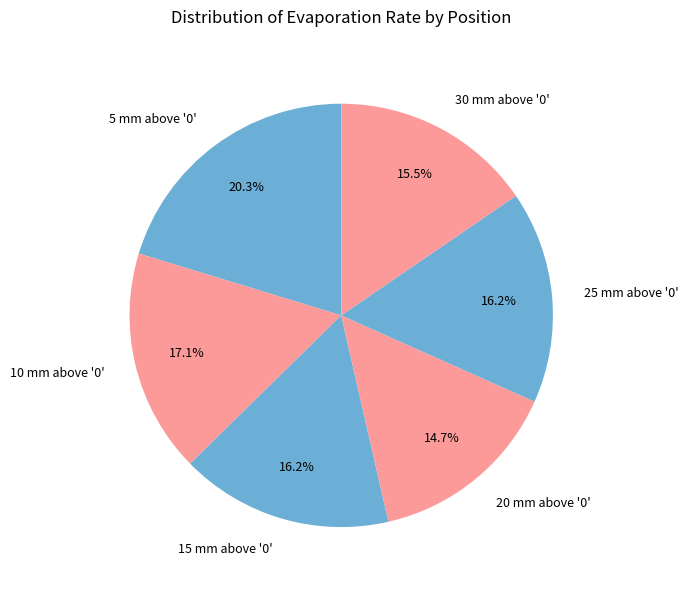

Between 5 mm above '0' and 20 mm above '0', which is larger?

5 mm above '0'